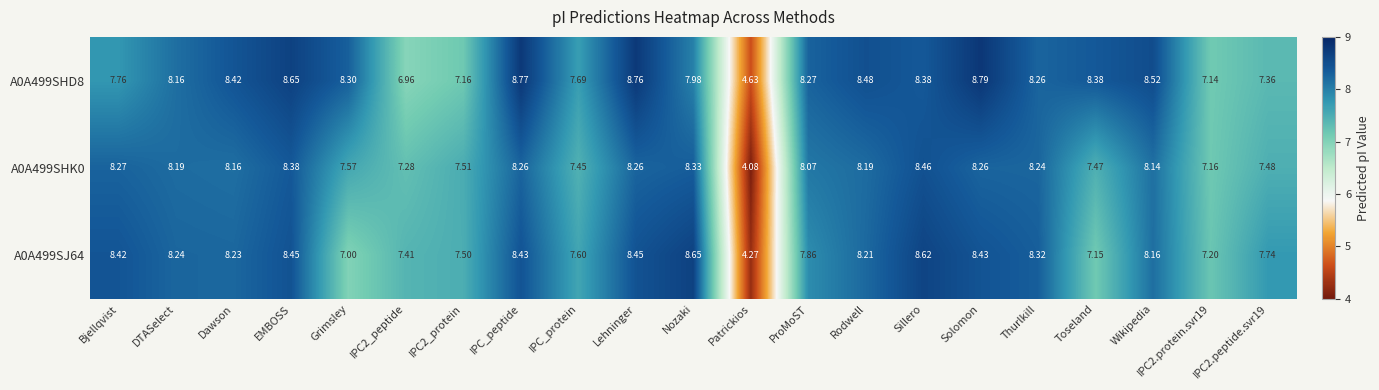

Which label corresponds to the smallest value in the chart?

Patrickios